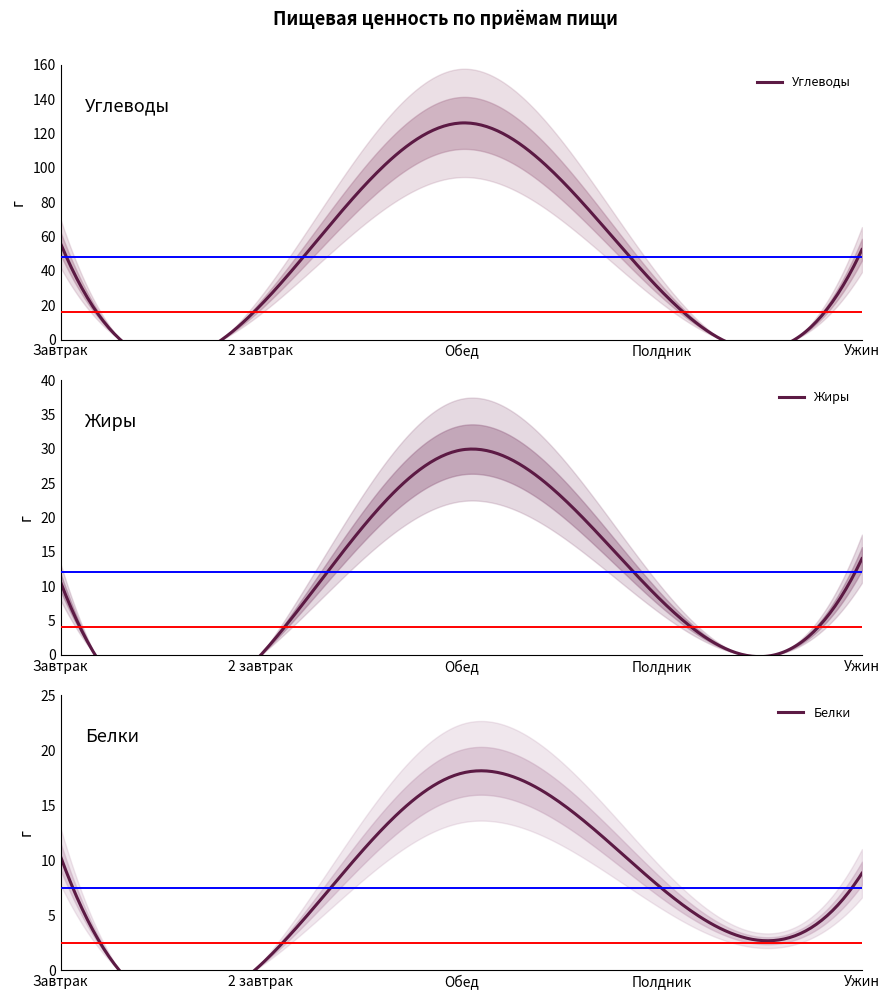

Is this an area chart (filled region under the line)?

No